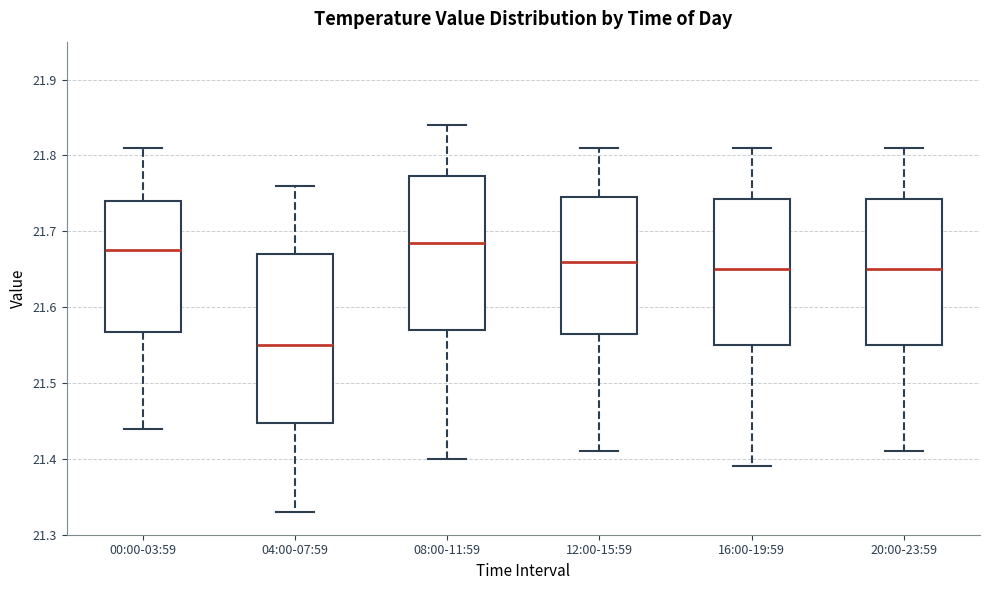

Reading left to right, read every box against the y-axis: the position of its median line, the range the box covers, and the ends of its whiskers. The values are not printed on the chart, so give them approximately, as read against the axis.

00:00-03:59: median 21.68, box 21.57 to 21.74, whiskers 21.44 to 21.81
04:00-07:59: median 21.55, box 21.45 to 21.67, whiskers 21.33 to 21.76
08:00-11:59: median 21.69, box 21.57 to 21.77, whiskers 21.40 to 21.84
12:00-15:59: median 21.66, box 21.57 to 21.75, whiskers 21.41 to 21.81
16:00-19:59: median 21.65, box 21.55 to 21.74, whiskers 21.39 to 21.81
20:00-23:59: median 21.65, box 21.55 to 21.74, whiskers 21.41 to 21.81